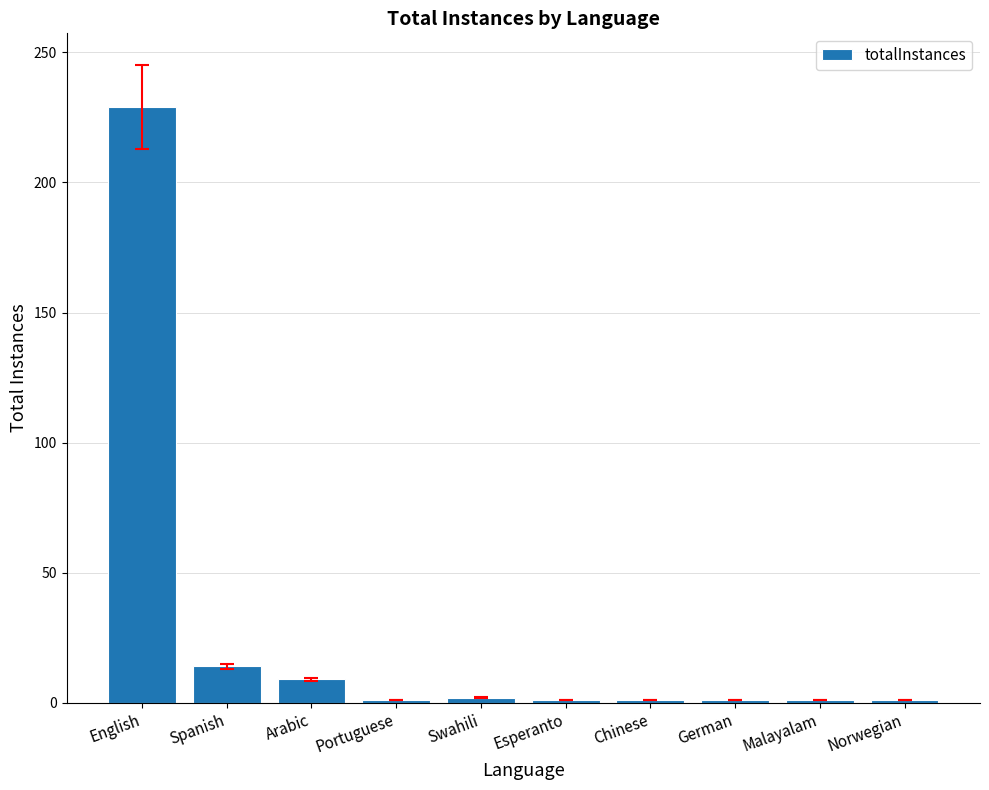

The value at Esperanto is 1. True or false?

True